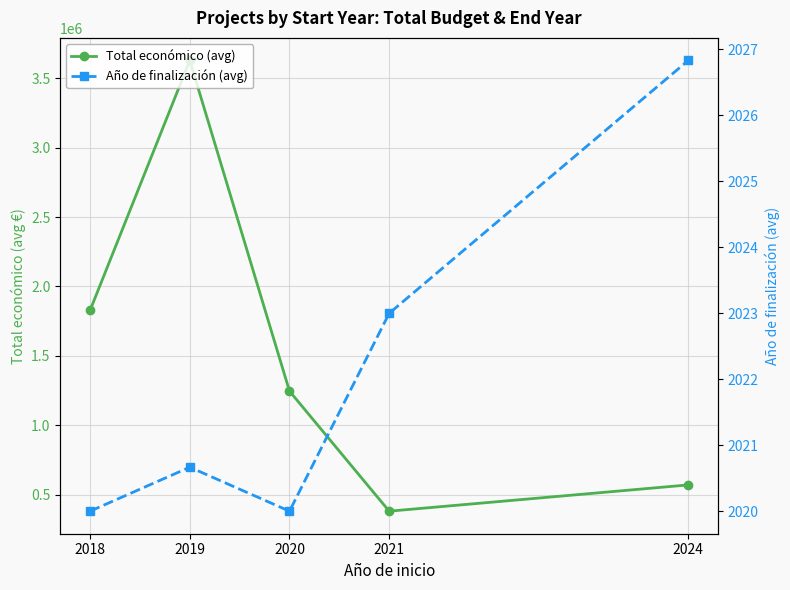

True or false: Año de finalización (avg) and Total económico (avg) intersect in this chart.

False